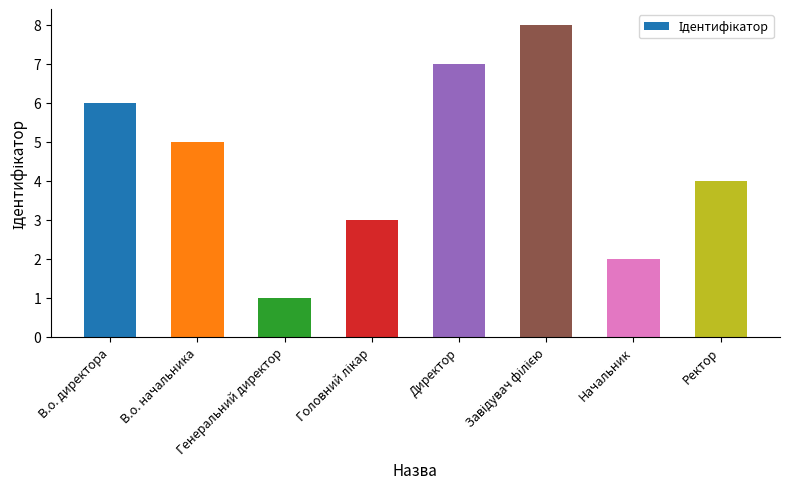

Read the value at В.о. директора.

6